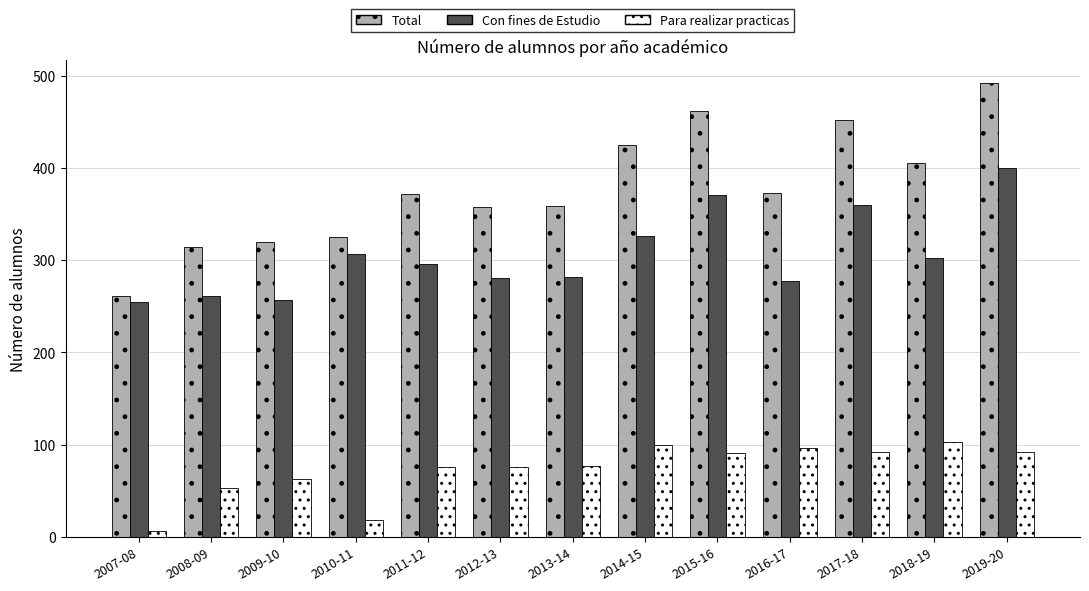

At how many categories does at least one series exceed 479?

1